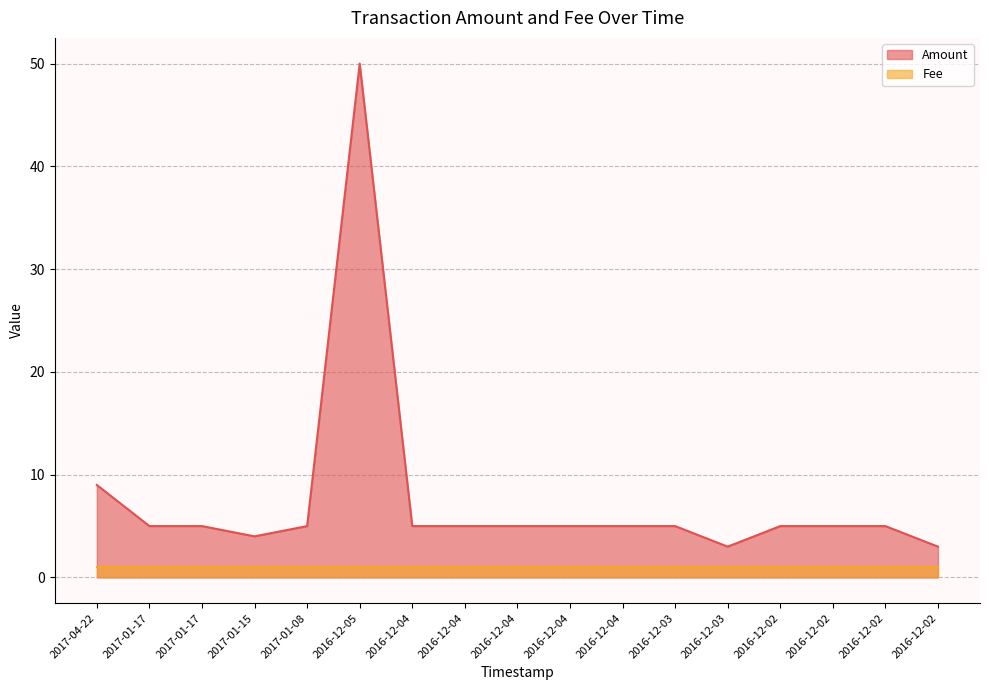

What is the sum of all values?

129